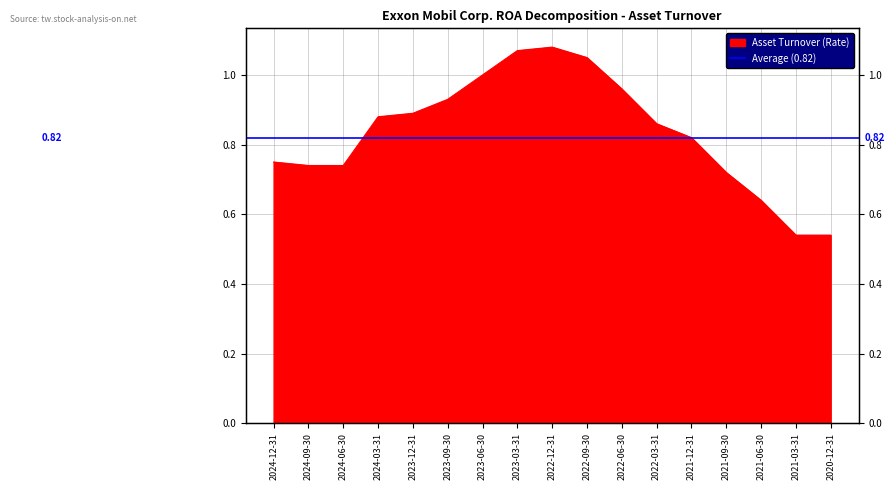

What is the label of the 10th point from the left?

2022-09-30